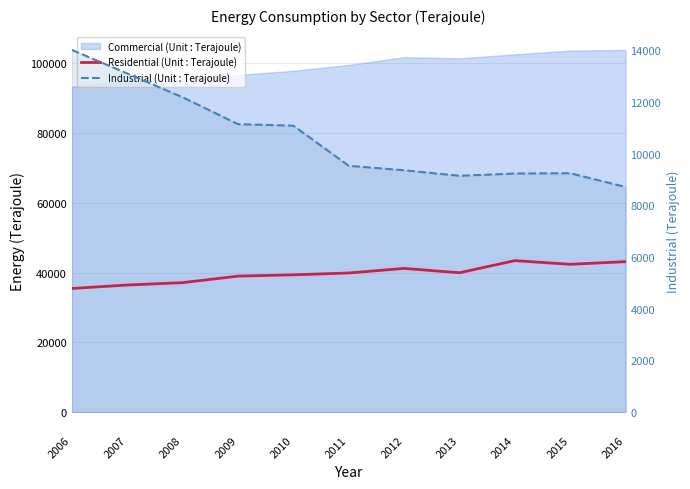

Which series has the largest total across all categories?

Residential (Unit : Terajoule)